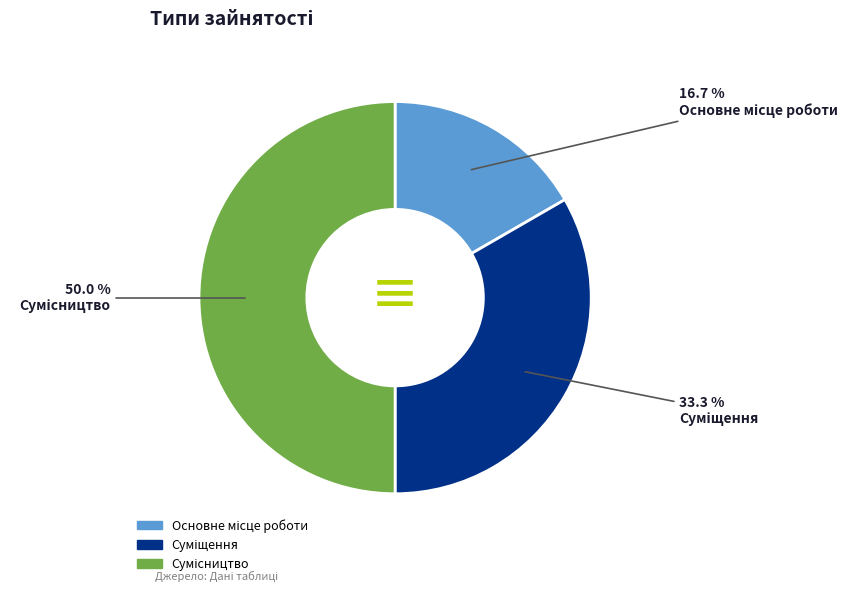

What is the change in value from Суміщення to Сумісництво?

+1